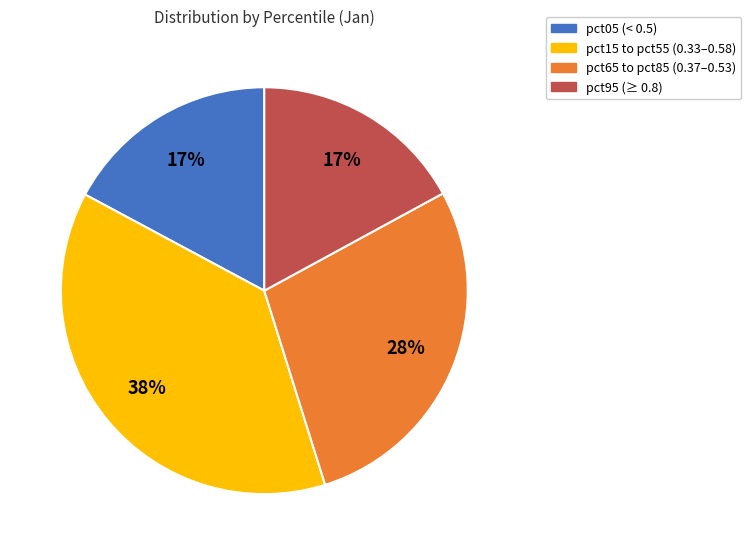

Does any single category account for the majority?

No